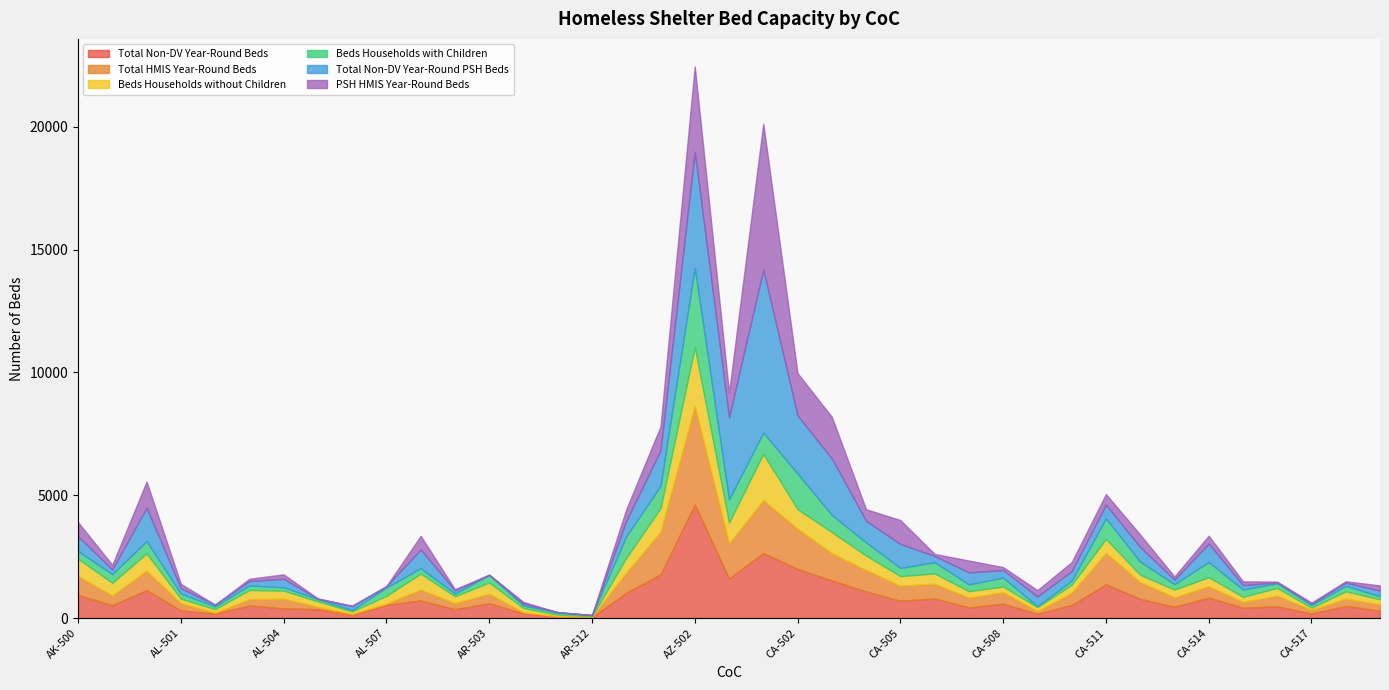

Is the value of Beds Households without Children at CA-504 greater than the value of Total Non-DV Year-Round Beds at AR-512?

Yes